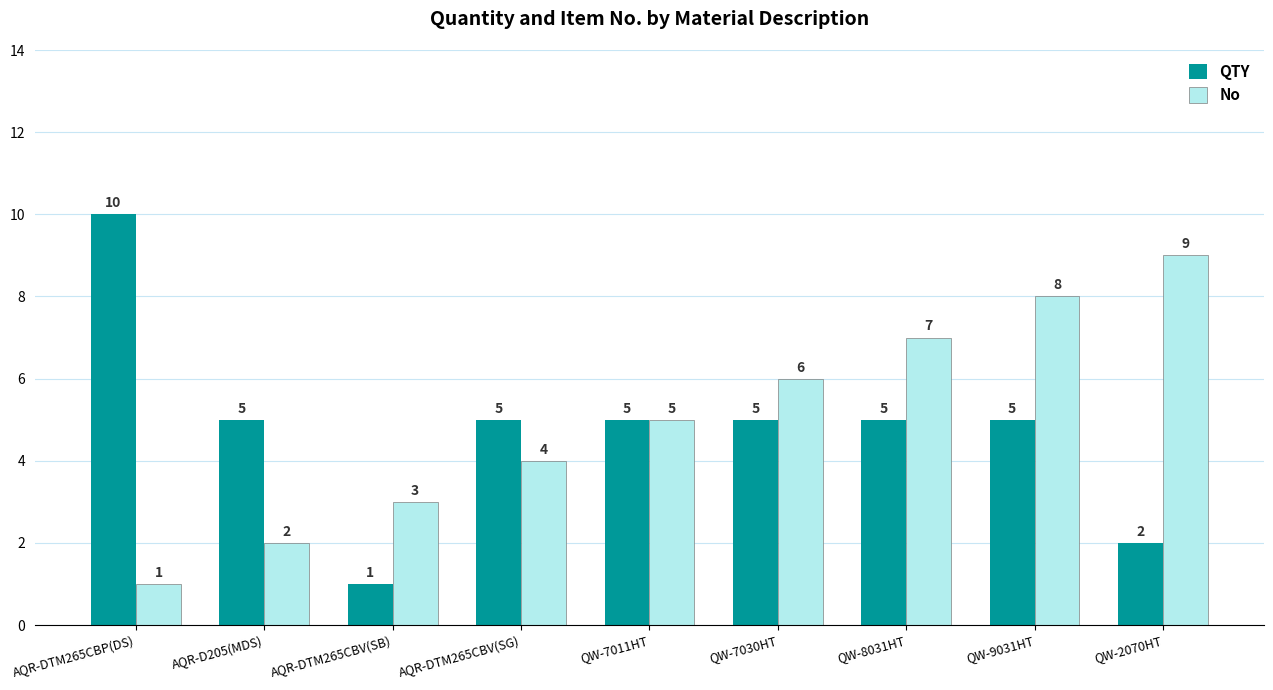

At how many categories does at least one series exceed 1?

9